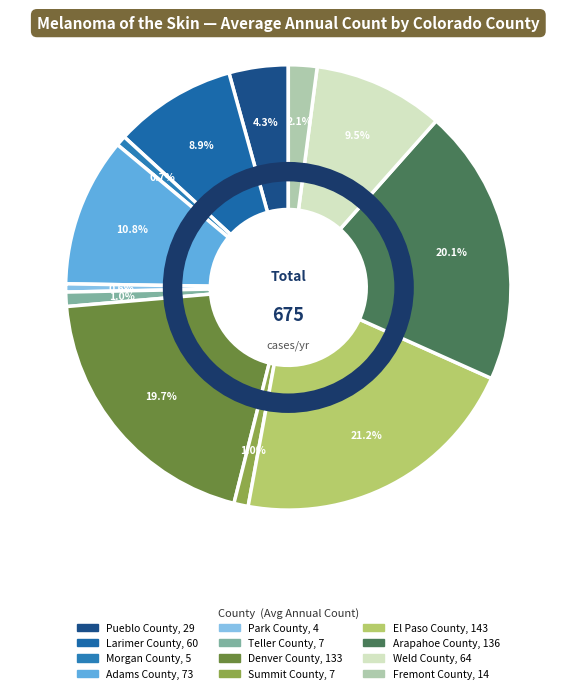

What is the ratio of the value at Arapahoe County to the value at Adams County?

1.9